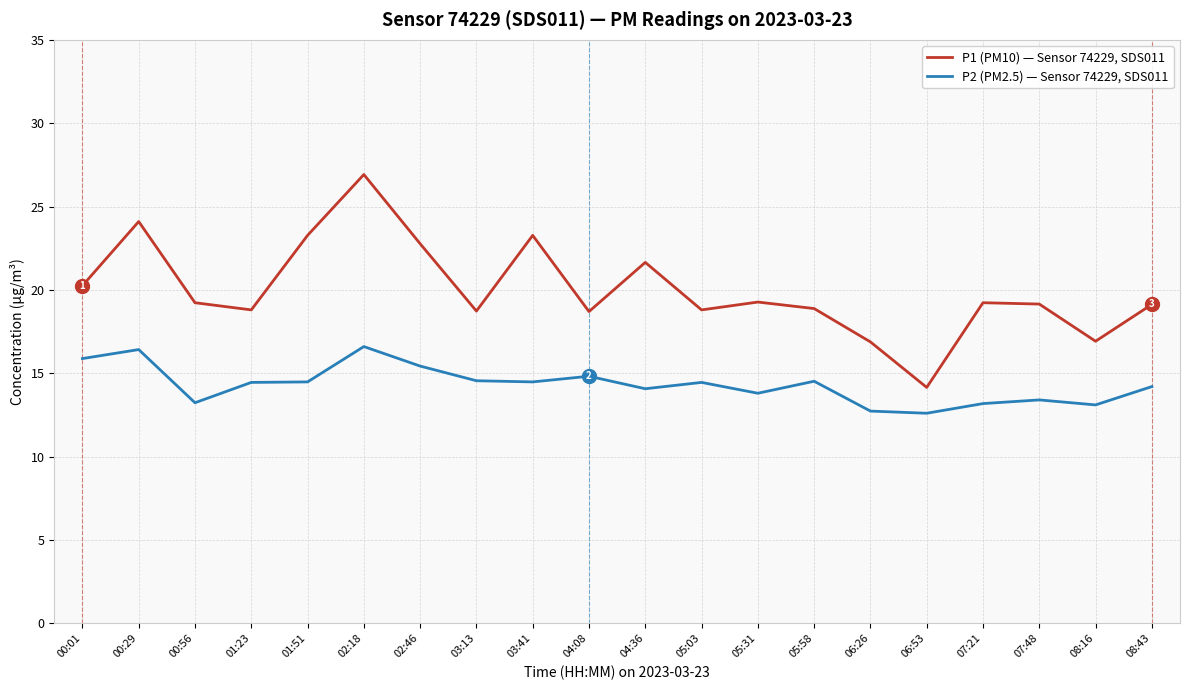

At which category does P1 (PM10) — Sensor 74229, SDS011 reach its first local valley?

01:23